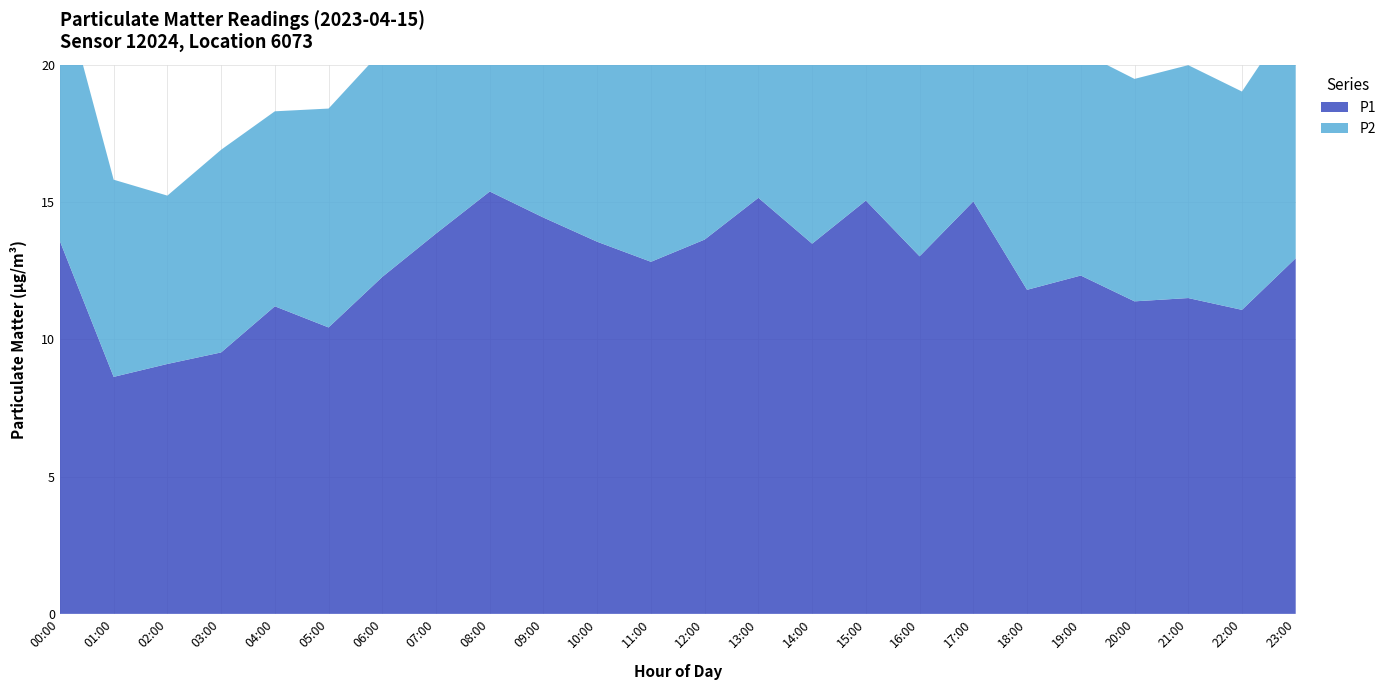

Reading left to right, transcribe all the data shown in this chart.

P1: 00:00=13.6	01:00=8.6	02:00=9.1	03:00=9.5	04:00=11.2	05:00=10.4	06:00=12.3	07:00=13.8	08:00=15.4	09:00=14.4	10:00=13.6	11:00=12.8	12:00=13.6	13:00=15.2	14:00=13.5	15:00=15.1	16:00=13.0	17:00=15.0	18:00=11.8	19:00=12.3	20:00=11.4	21:00=11.5	22:00=11.1	23:00=12.9
P2: 00:00=9.6	01:00=7.2	02:00=6.1	03:00=7.4	04:00=7.1	05:00=8.0	06:00=8.2	07:00=9.4	08:00=9.8	09:00=10.6	10:00=9.6	11:00=9.2	12:00=10.2	13:00=10.2	14:00=9.6	15:00=9.3	16:00=9.4	17:00=10.1	18:00=9.0	19:00=8.2	20:00=8.1	21:00=8.5	22:00=8.0	23:00=9.0